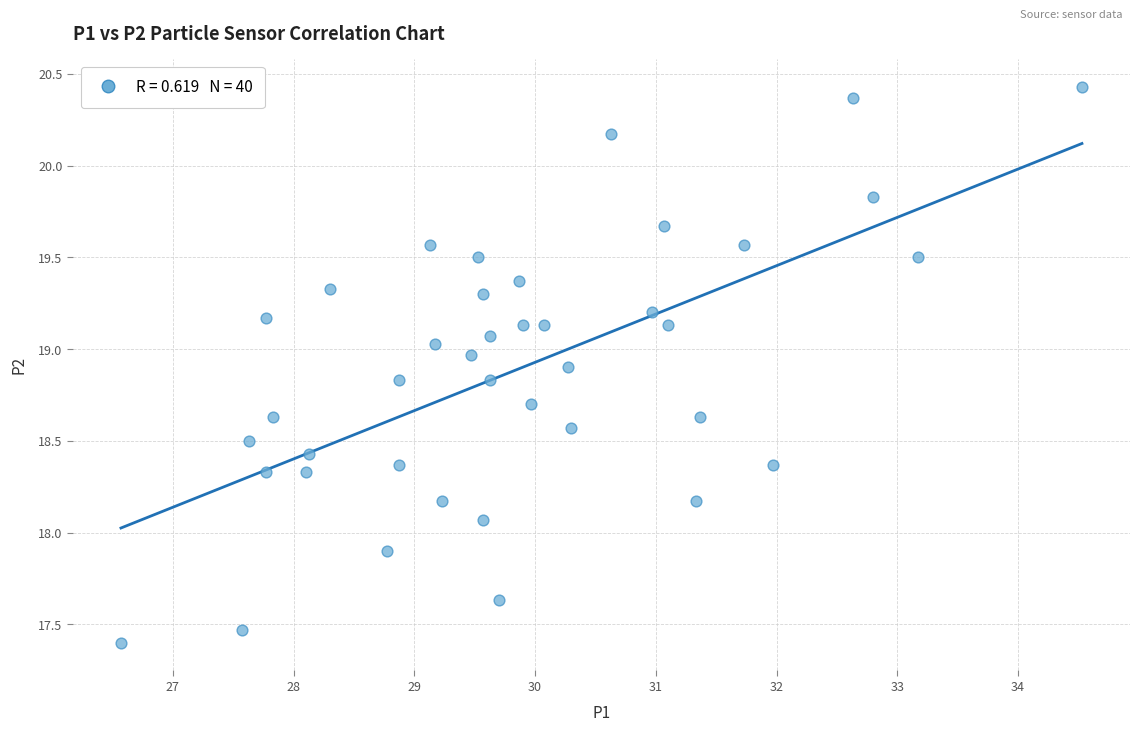

What is the range of Y values (max minus min)?

3.0